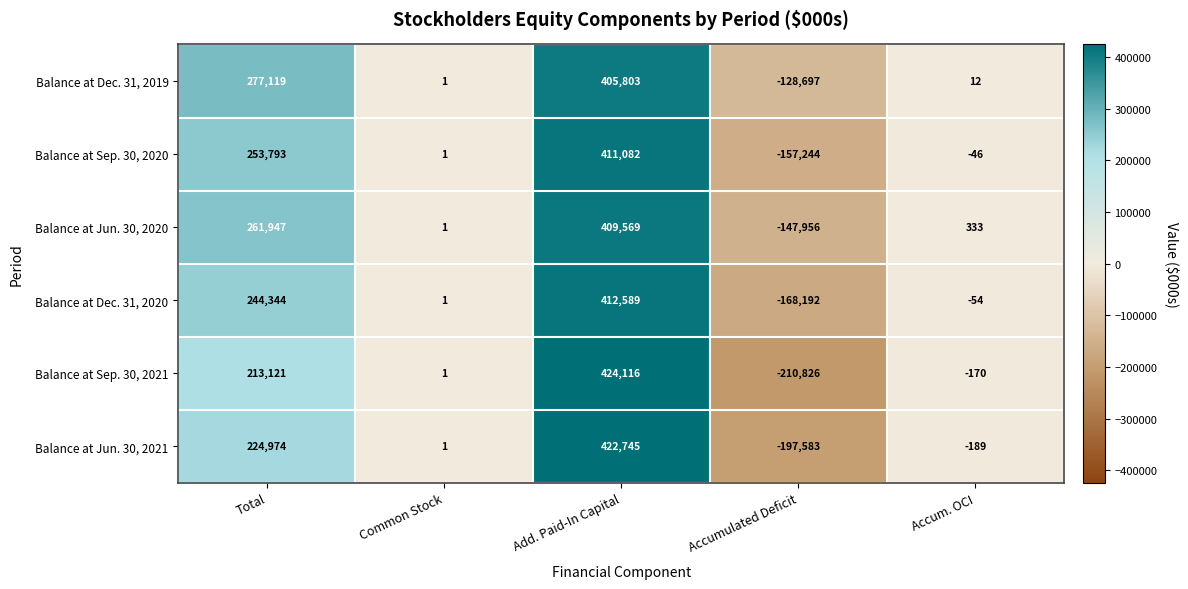

The value of Balance at Jun. 30, 2020 at Common Stock is 2. True or false?

False